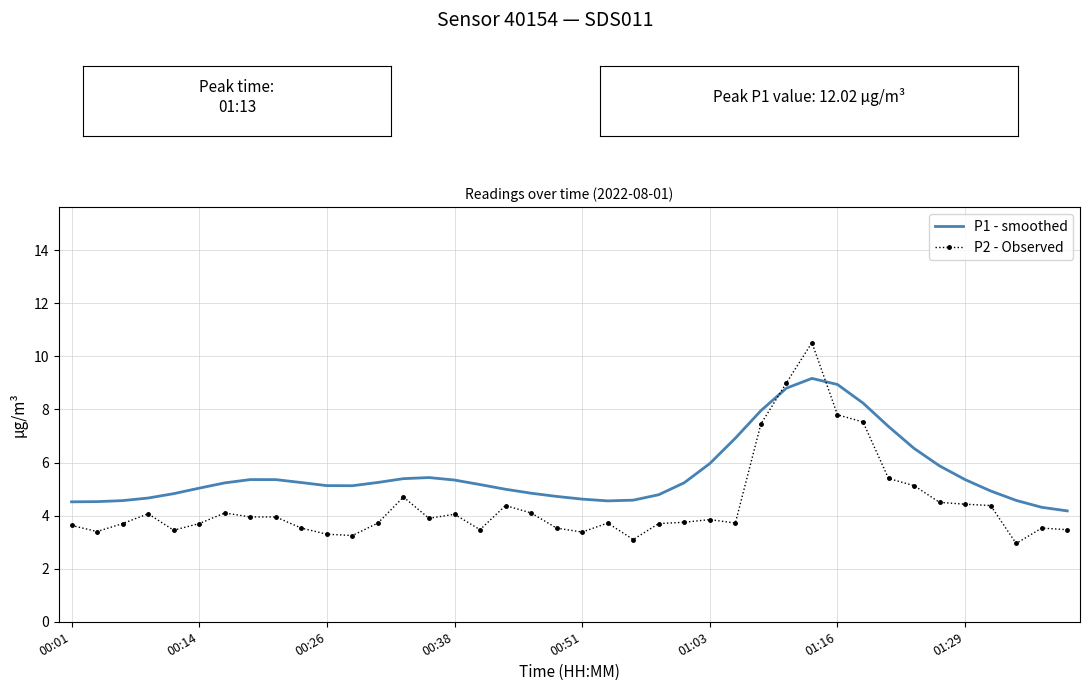

True or false: P2 - Observed and P1 - smoothed cross at least once.

True